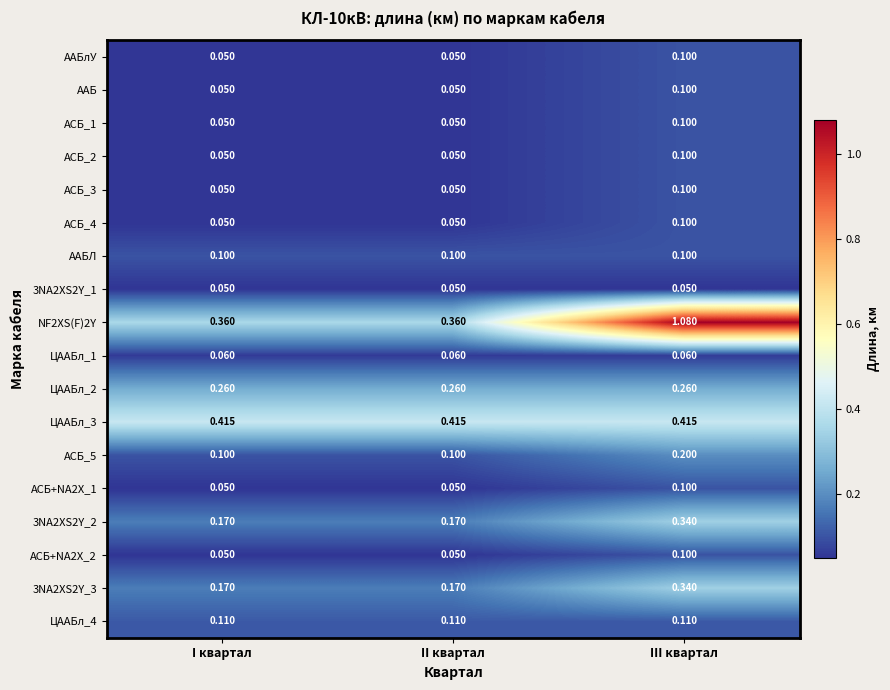

At which category is the sum across all series the highest?

III квартал